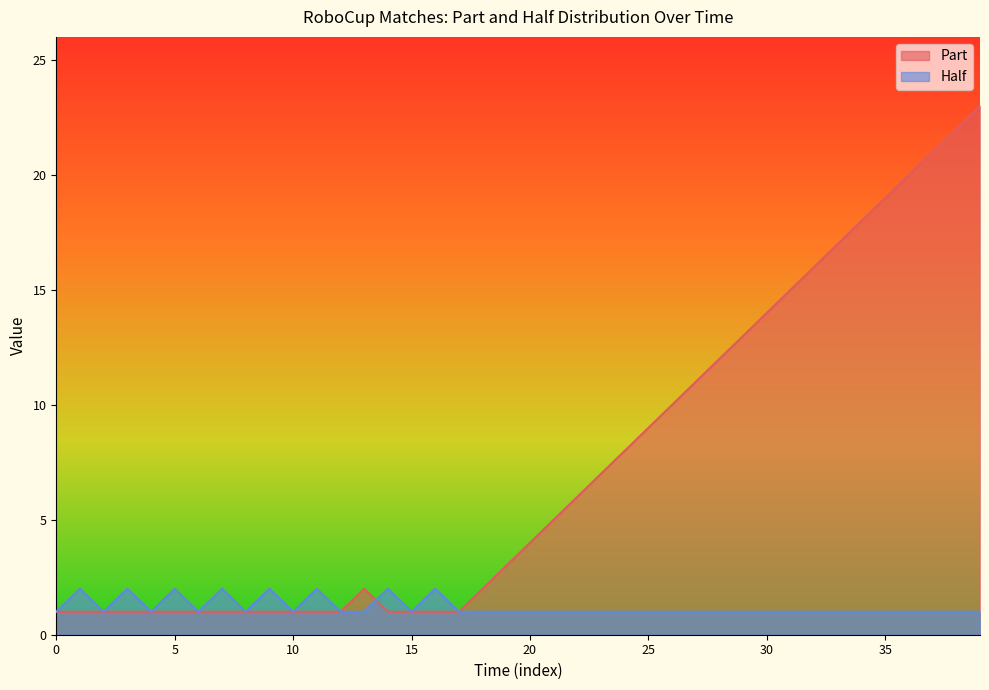

At how many categories does at least one series exceed 15?

8